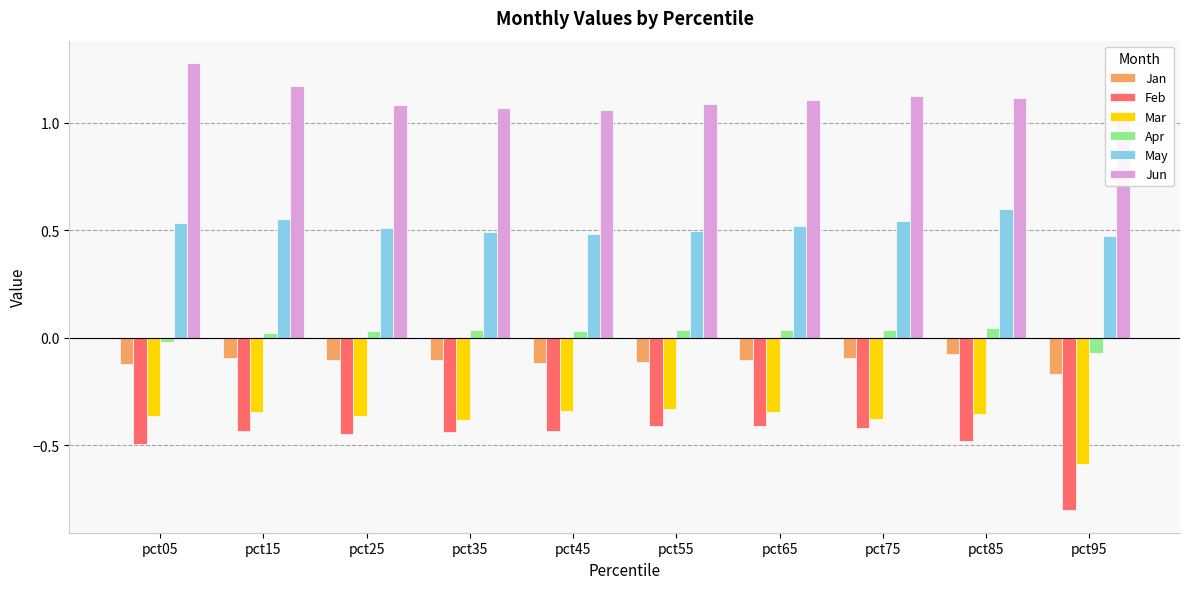

The value of May at pct15 is 0.2. True or false?

False